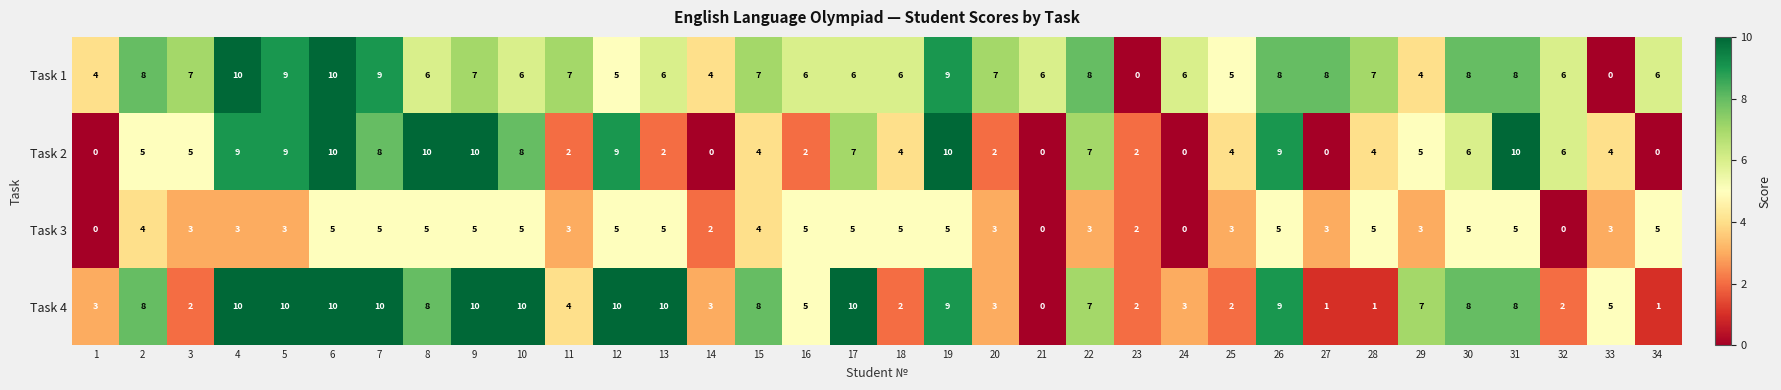

Is it true that Task 4 equals 2 at 27?

False